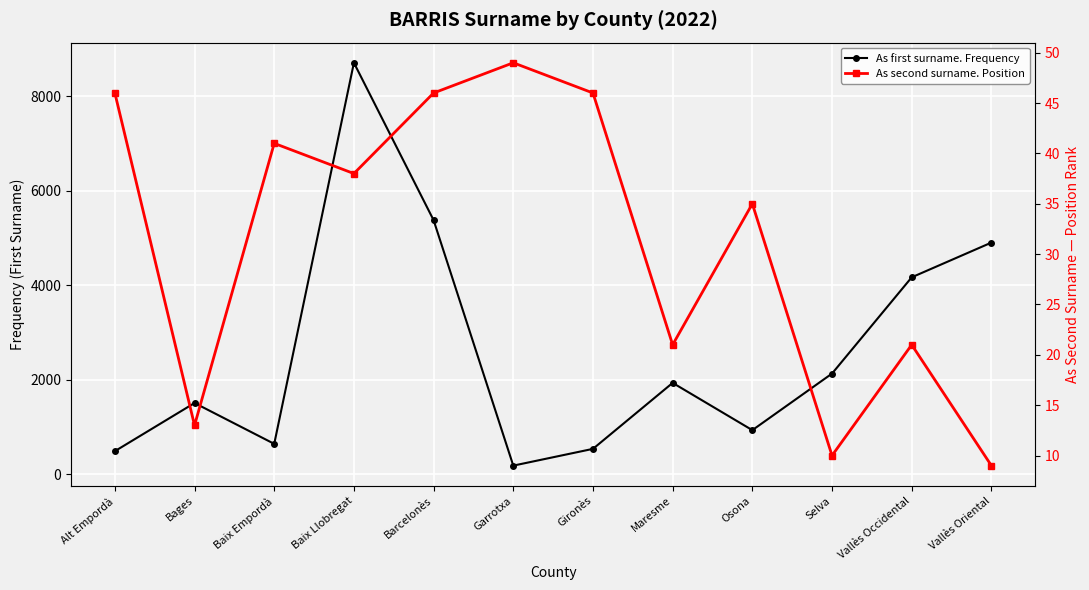

What is the difference between the second highest and minimum values in the As second surname. Position series?

37